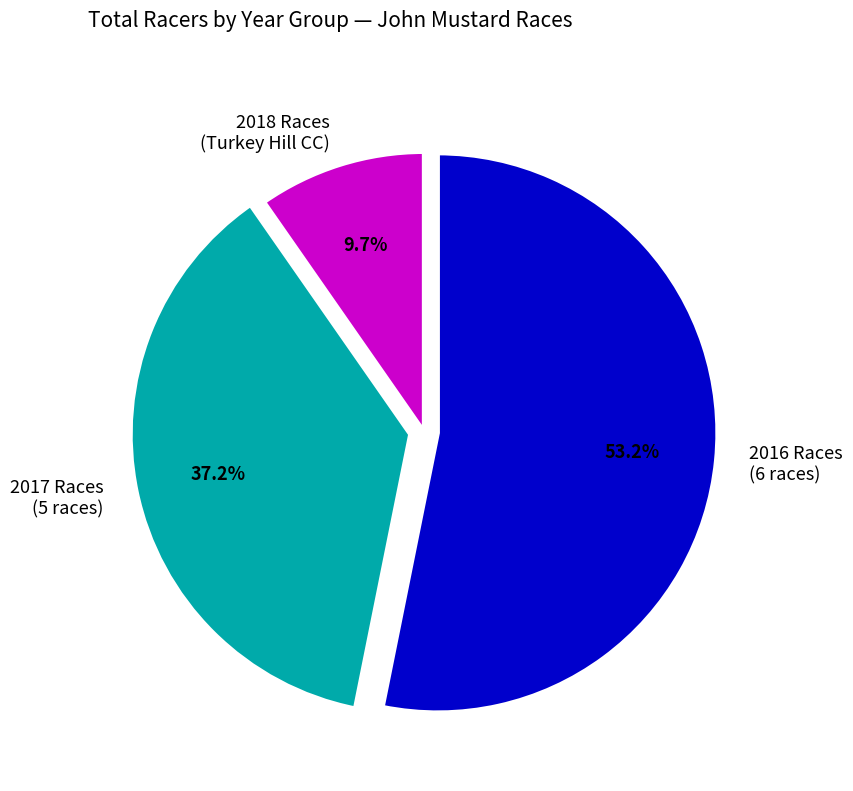

Which has a higher value, 2016 Races (6 races) or 2017 Races (5 races)?

2016 Races (6 races)